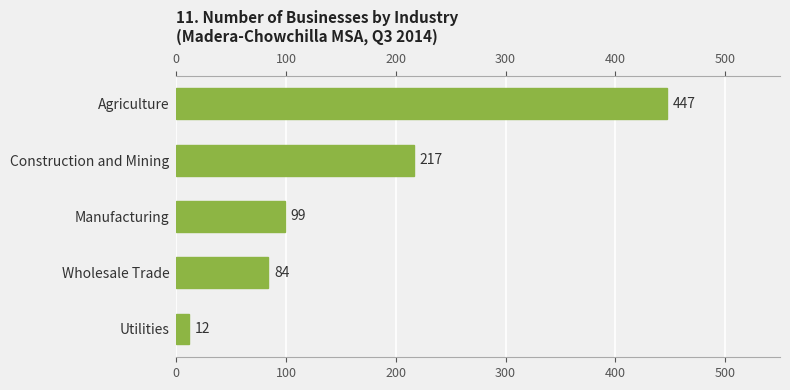

What is the maximum value shown in the chart?

447